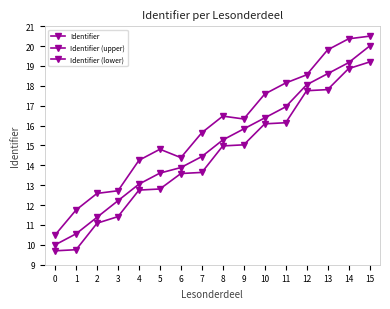

Does the chart have visible grid lines?

No